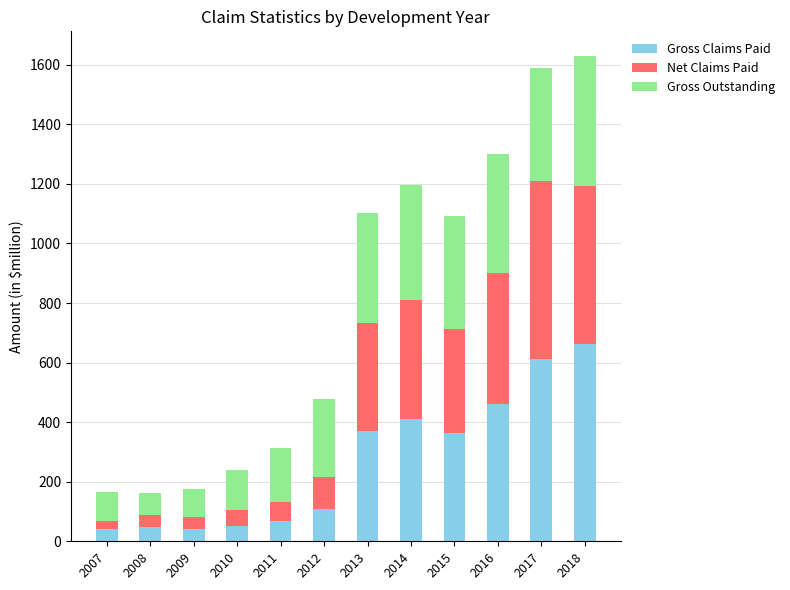

What is the average value of the Gross Claims Paid series?

269.9